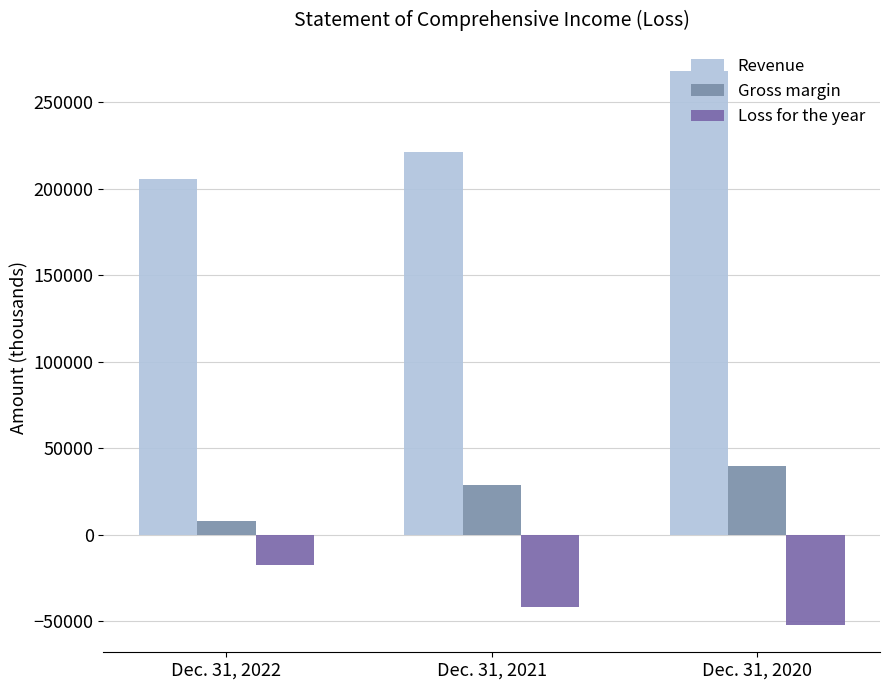

Where does the Gross margin series first go above 28417?

Dec. 31, 2020